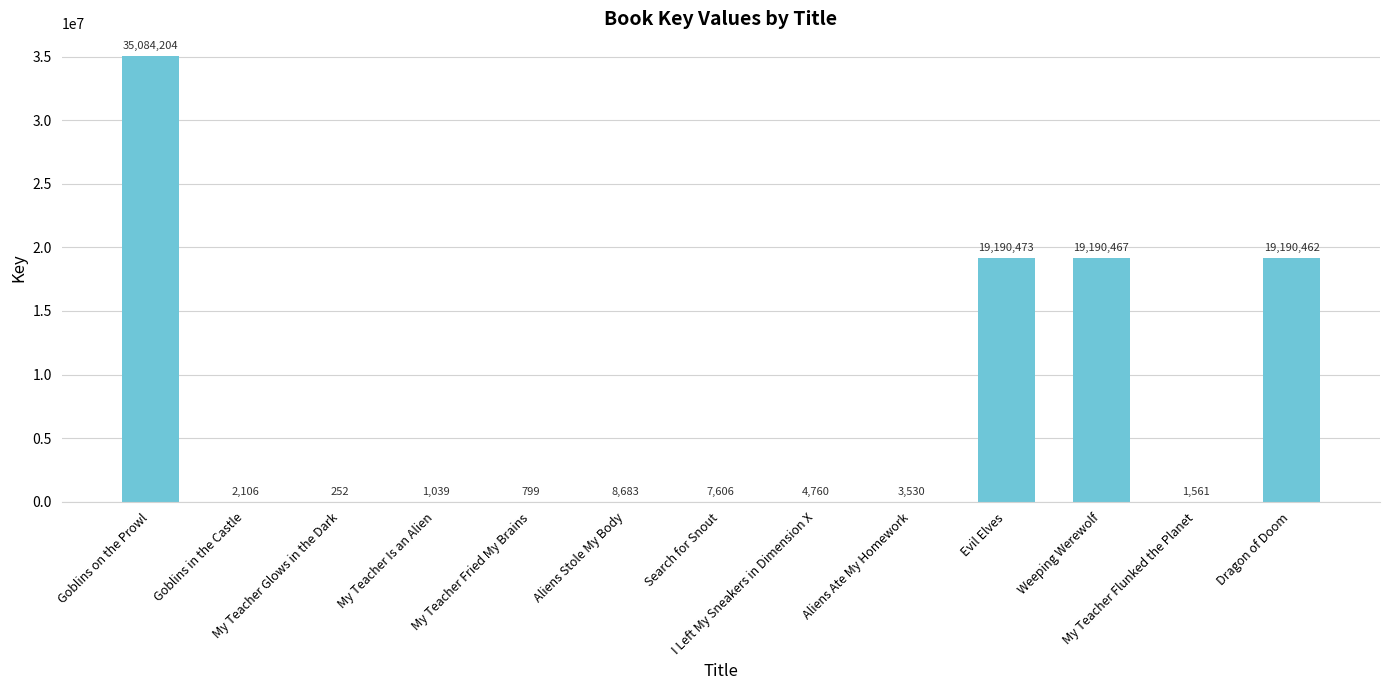

What is the sum of all values?

92685942